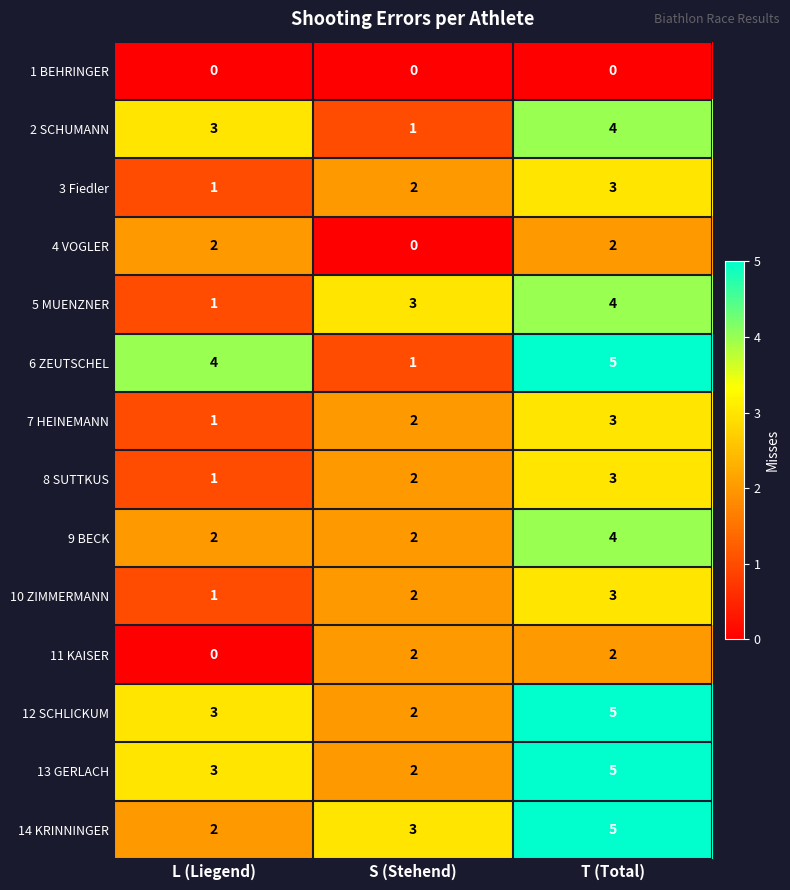

What is the spread (max minus min) of values at S (Stehend)?

3